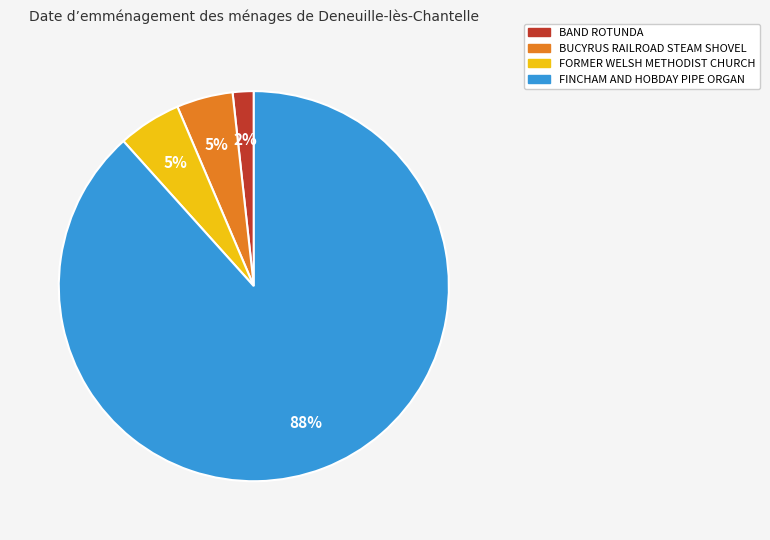

Is it true that FINCHAM AND HOBDAY PIPE ORGAN is 80% of the pie?

False